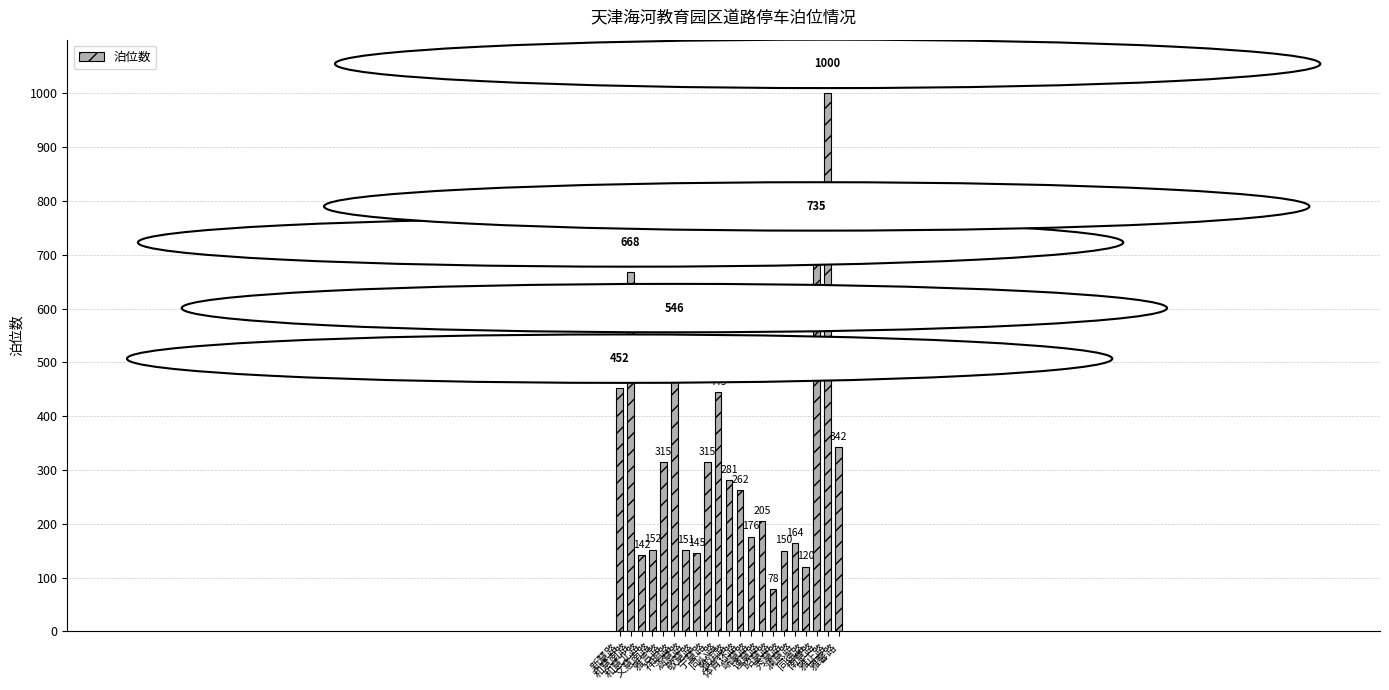

At which category does the chart reach its peak across all series?

雅正路